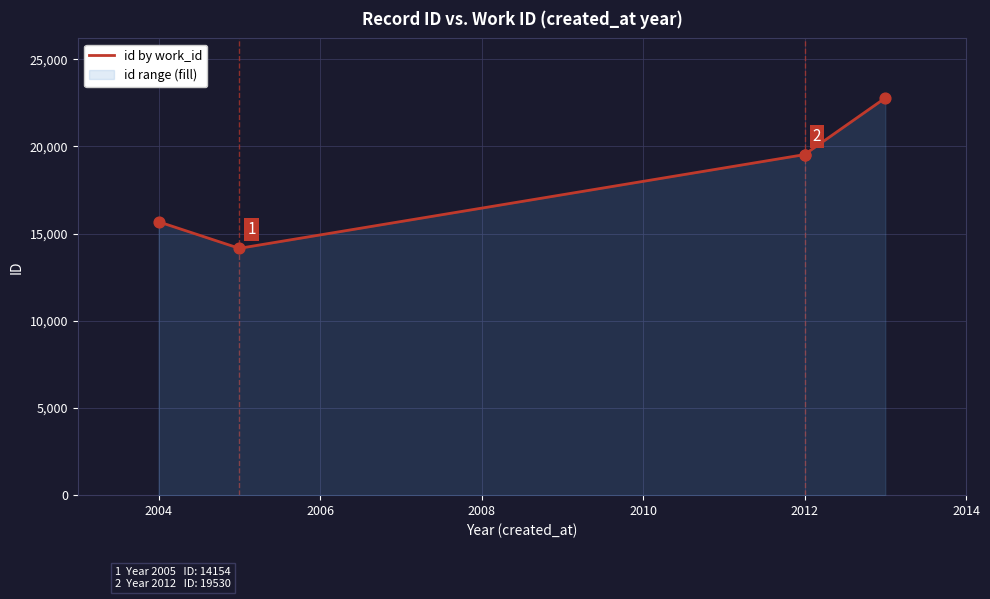

Between 2008 and 2006, which is larger?

2008